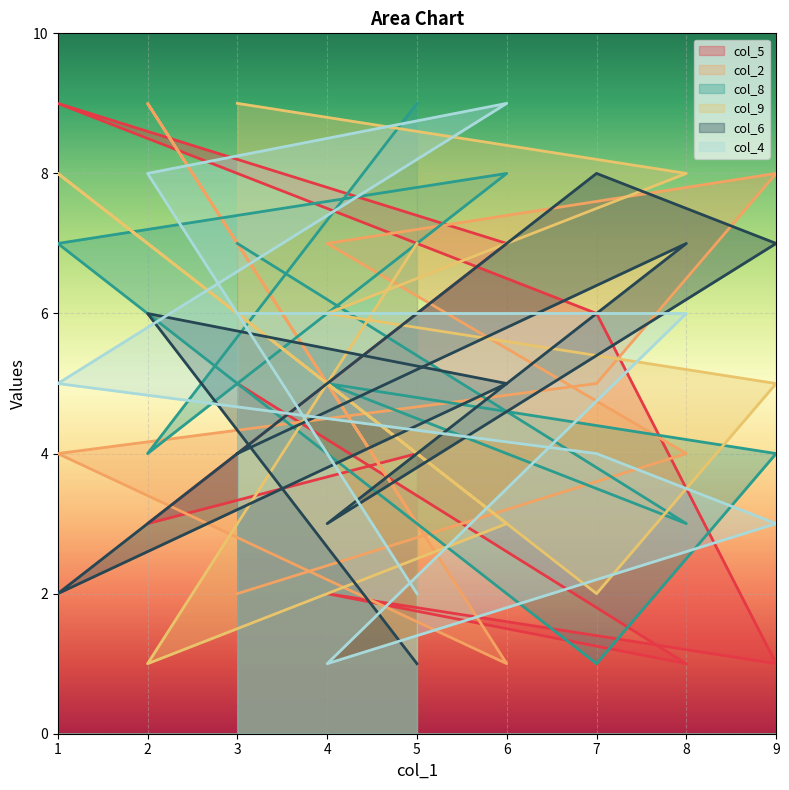

Where do col_6 and col_2 first cross each other?

8 and 4